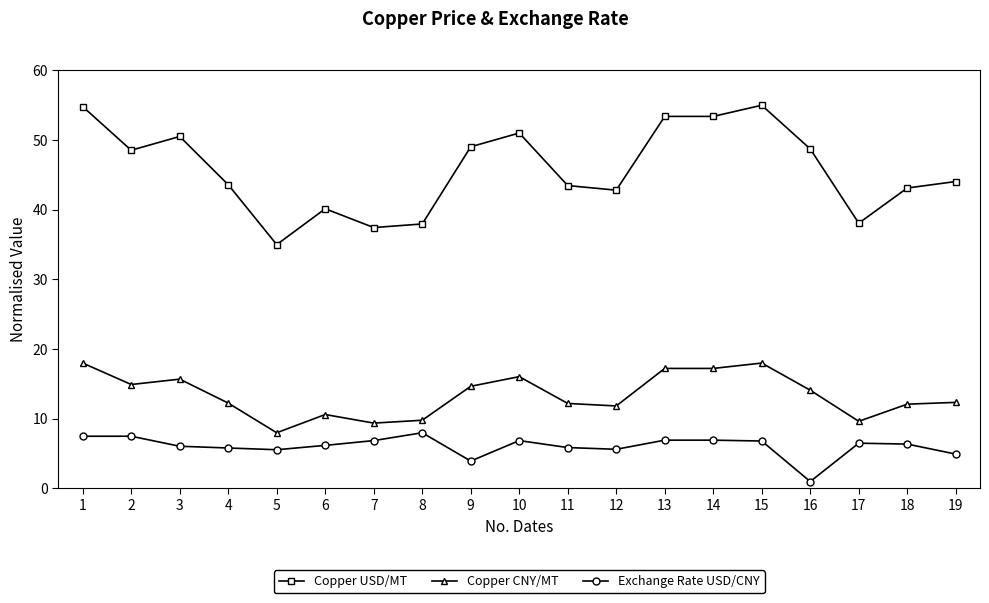

The Copper USD/MT series shows 37.4 at 7. True or false?

True